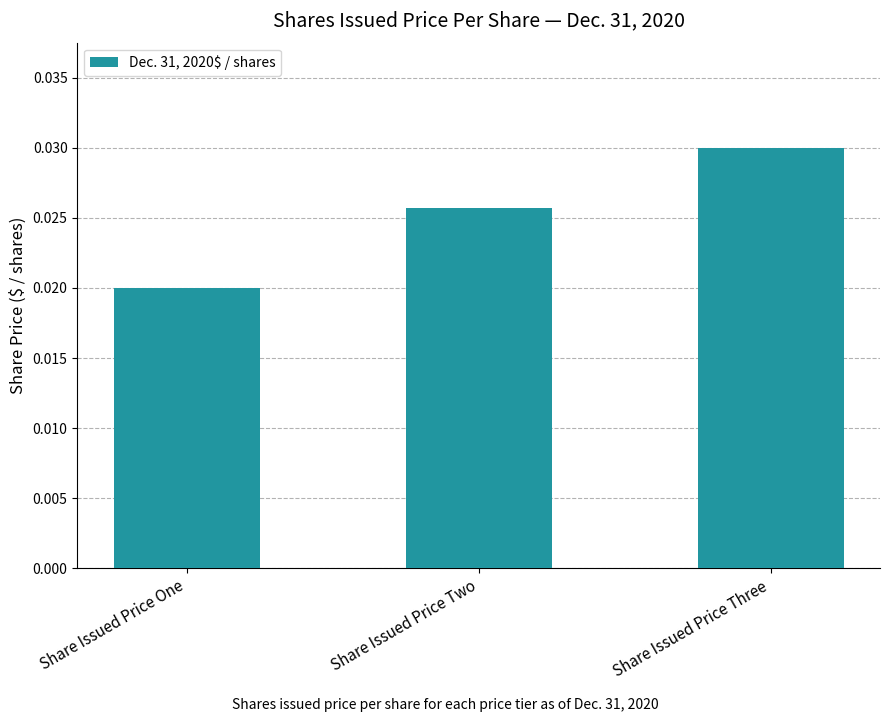

Count the number of data series in this chart.

1